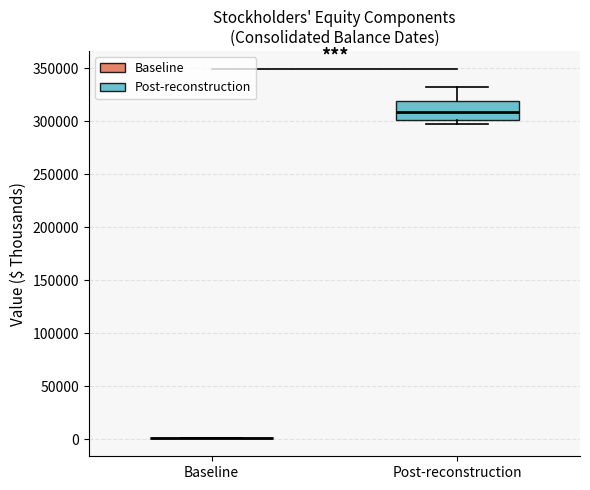

Reading left to right, transcribe this box plot: for each box, give where its median line is, the range the box spans, and where its two whiskers end, as read against the y-axis. The values are not printed on the chart, so give them approximately, as read against the axis.

Baseline: box collapsed to a line at 0, whiskers 0 to 0
Post-reconstruction: median 310000, box 300000 to 320000, whiskers 300000 (just below the box's lower edge) to 330000